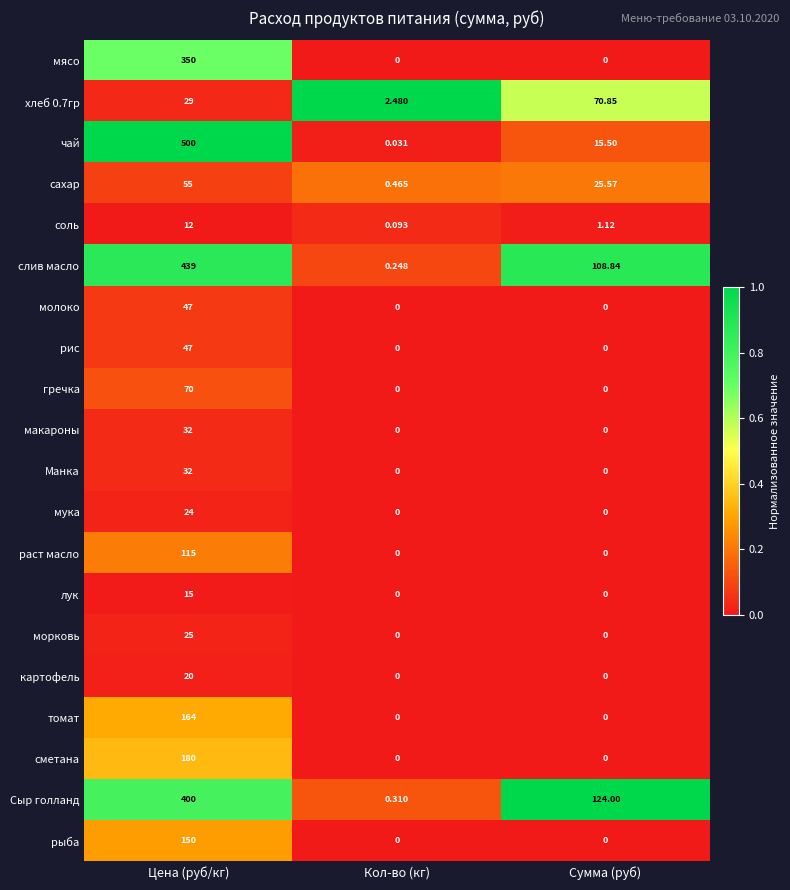

Which category has the highest value across all series?

Цена (руб/кг)